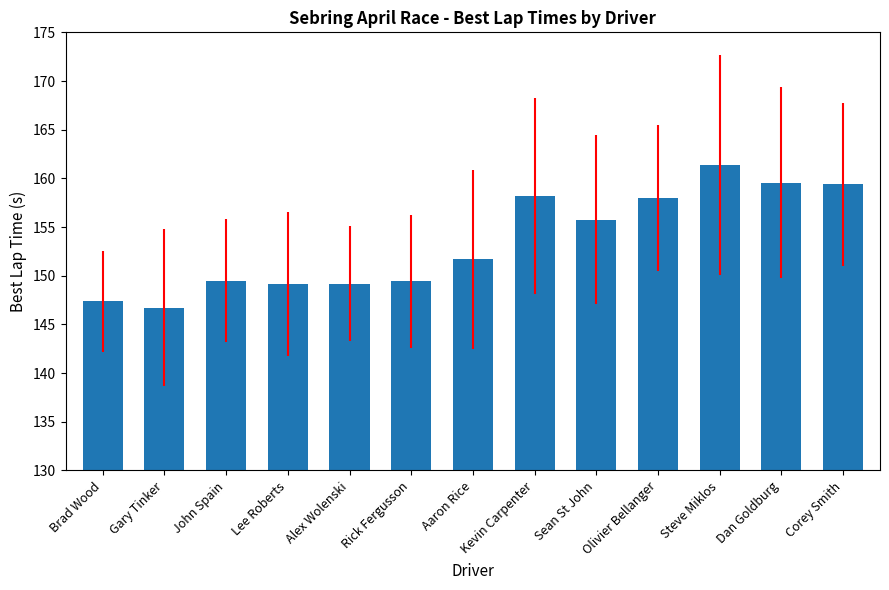

What is the value of the 5th bar from the left?

149.2